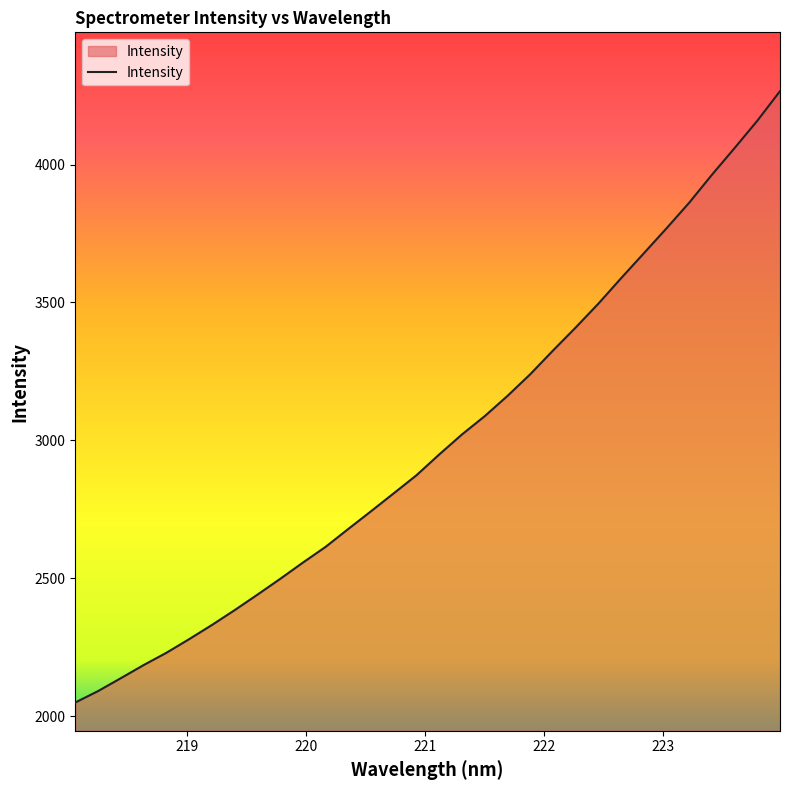

What is the maximum value shown in the chart?

4266.1